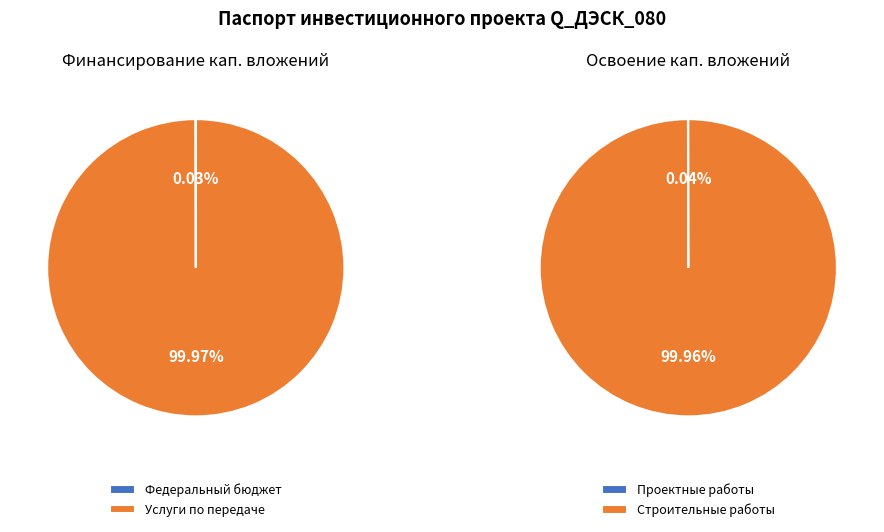

Combined, what portion of the pie is средств, полученных от оказания услуг and федерального бюджета?

100.0%